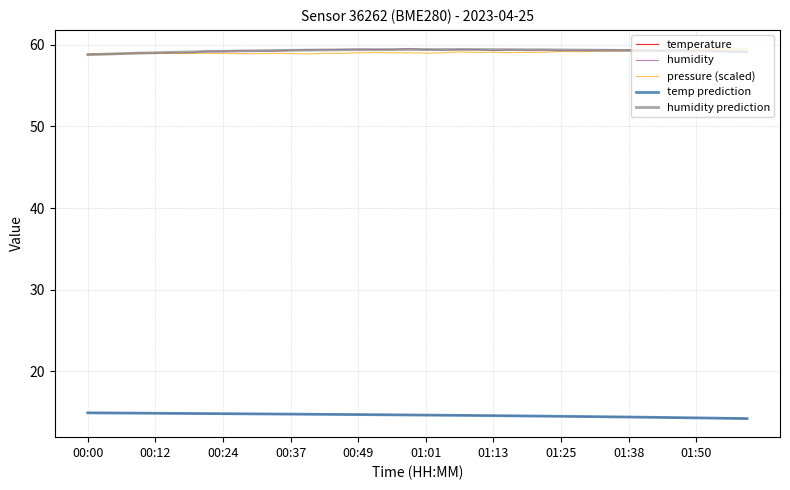

True or false: humidity and temperature intersect in this chart.

False